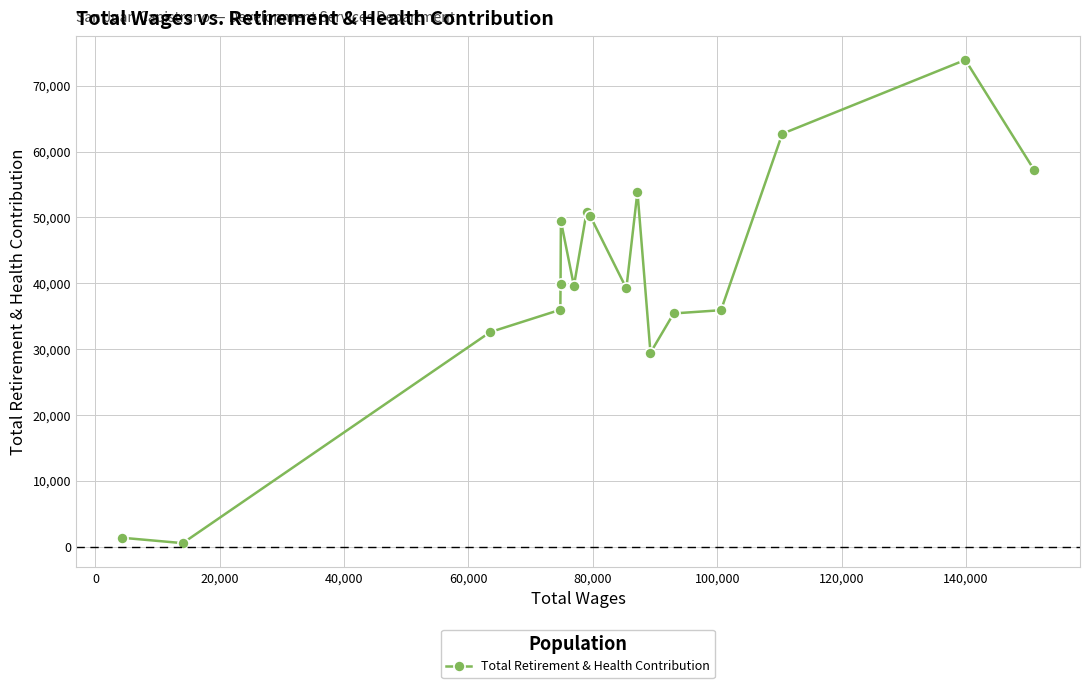

How many lines are shown in the chart?

1